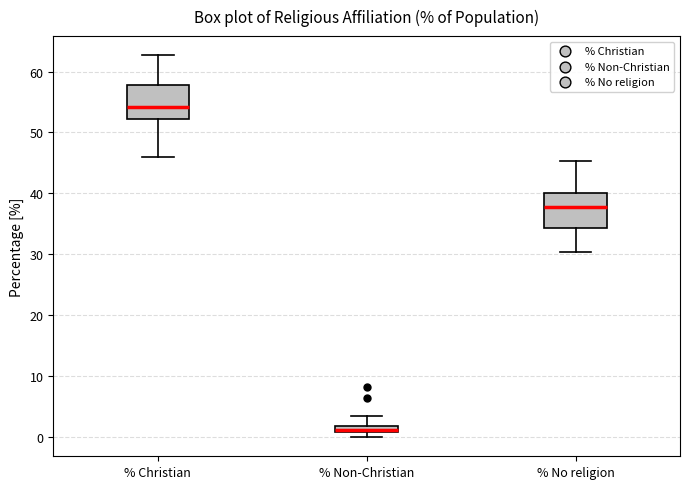

Which box has the lowest median line?

% Non-Christian